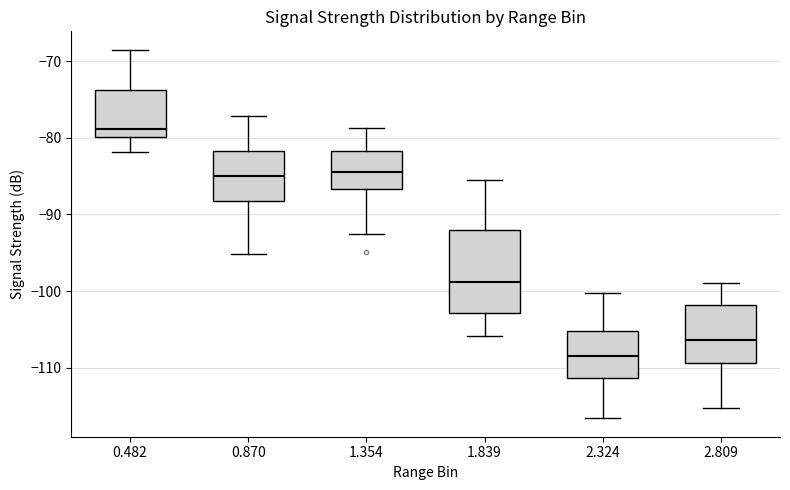

Where is the upper edge of the box at x = 1.839 on the y-axis? The values are not printed on the chart, so give them approximately, as read against the axis.

-92